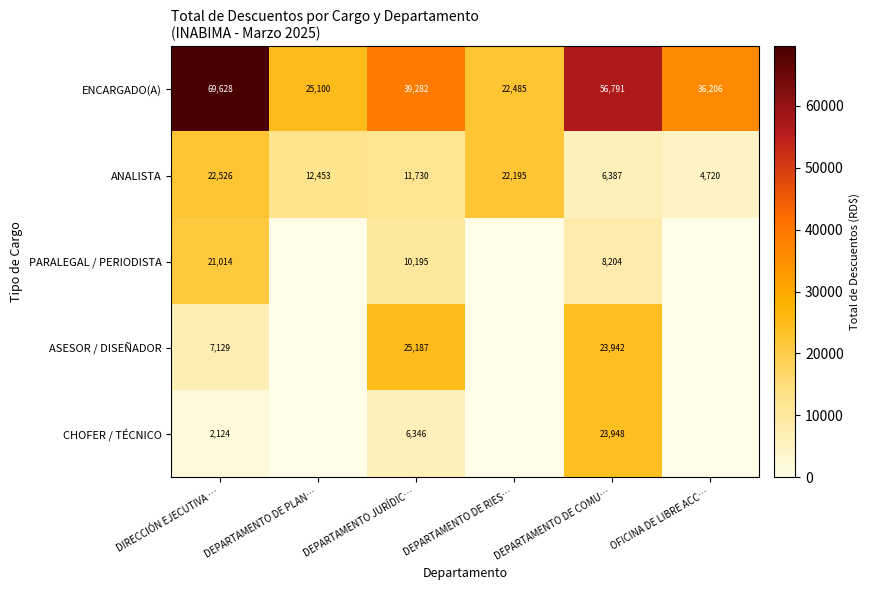

Rank the series at DEPARTAMENTO JURÍDIC… from lowest to highest value.

CHOFER / TÉCNICO, PARALEGAL / PERIODISTA, ANALISTA, ASESOR / DISEÑADOR, ENCARGADO(A)